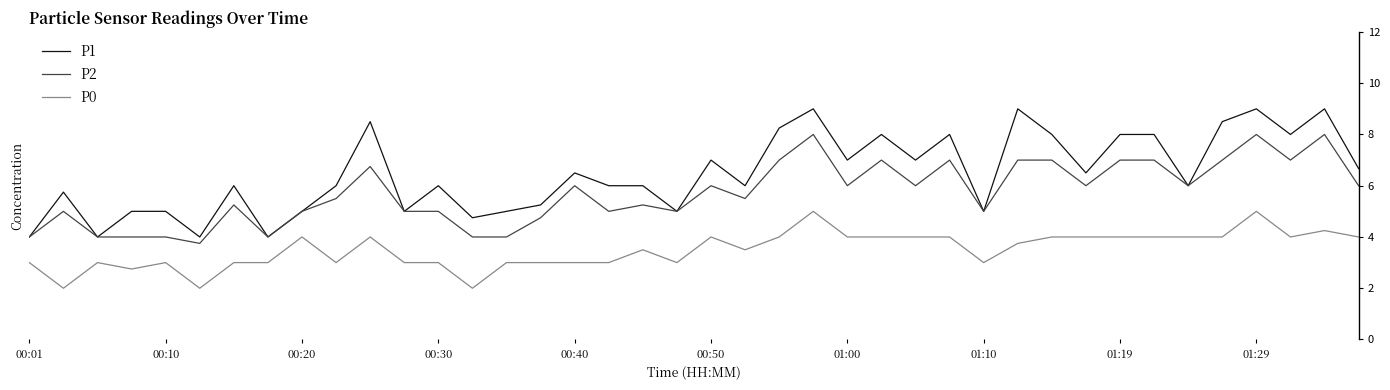

Rank the series by their maximum value, from lowest to highest.

P0, P2, P1